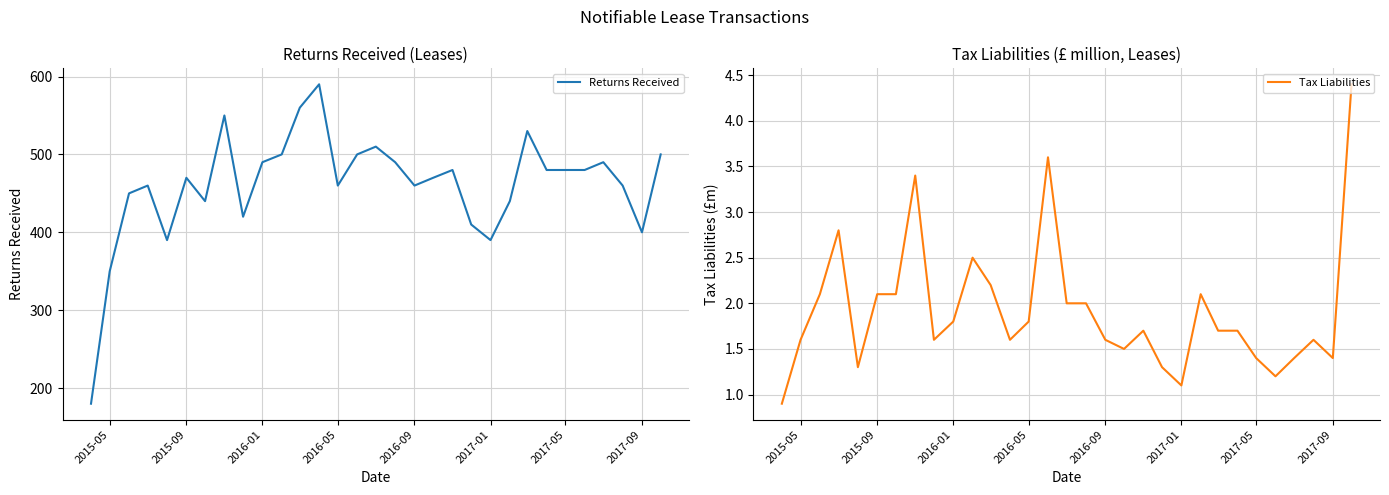

What is the maximum value for Returns Received?

590